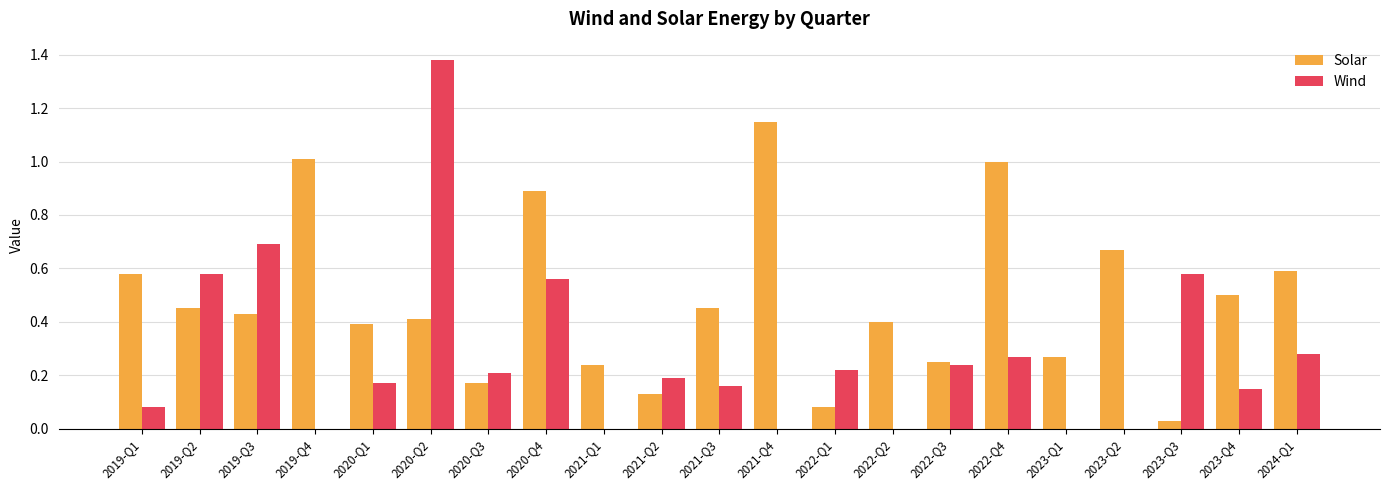

How many groups of bars are there?

21